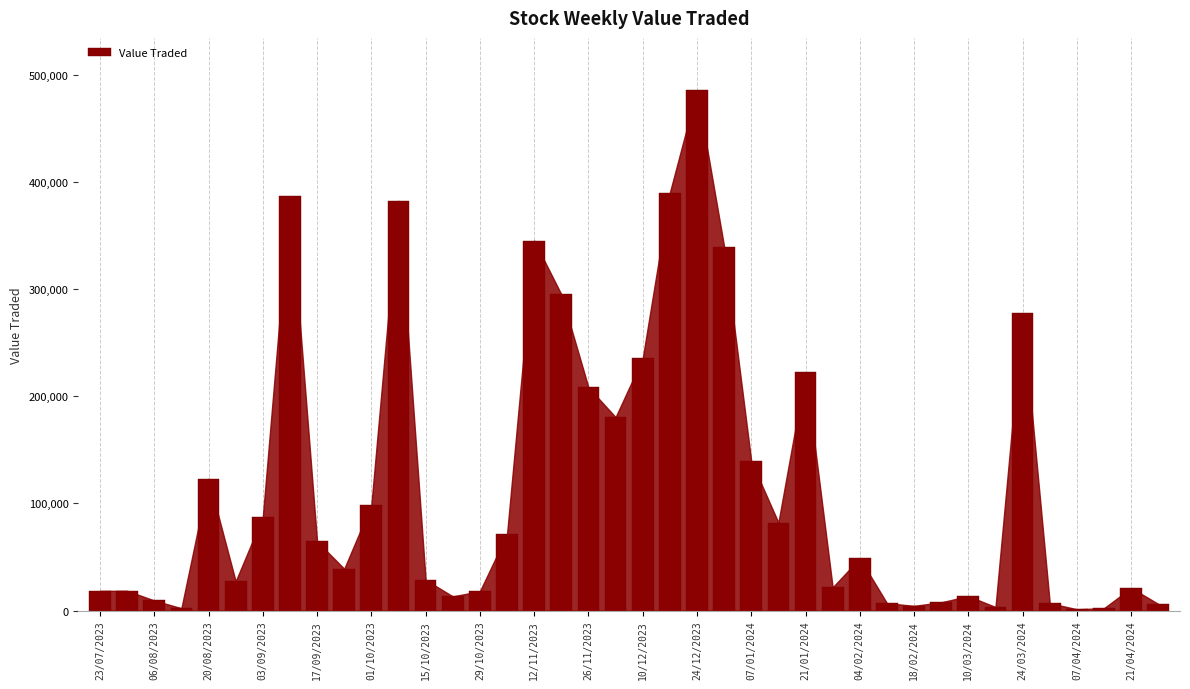

What is the greatest value displayed?

485691